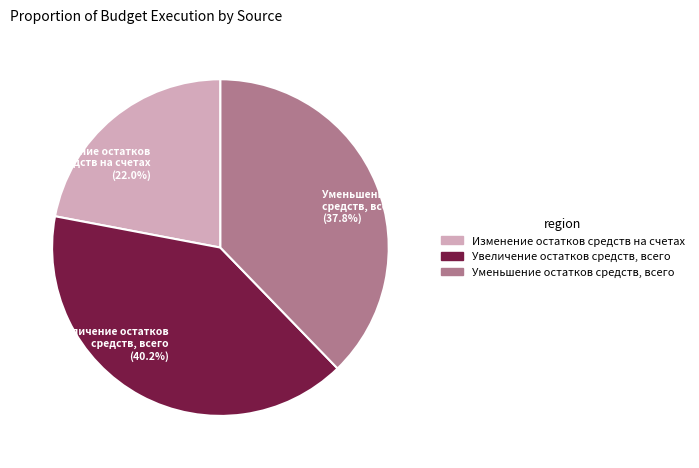

What is the smallest slice in the pie chart?

Изменение остатков средств на счетах